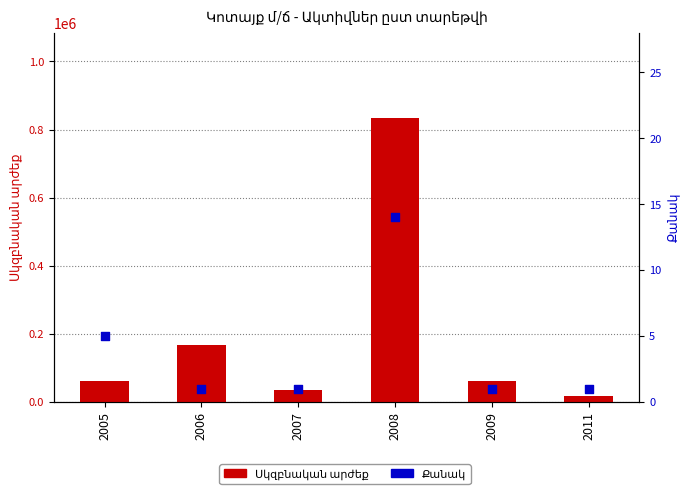

What are all the series names shown in the legend?

Սկզբնական արժեք, Քանակ